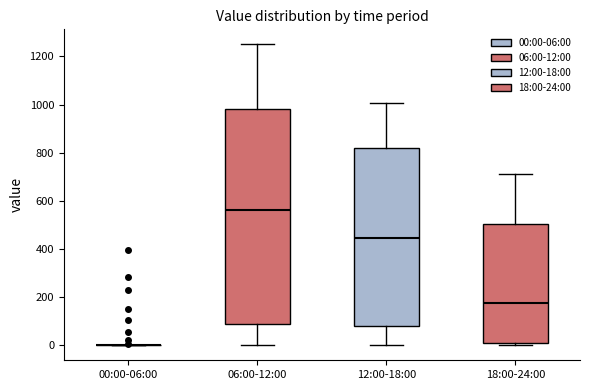

Reading left to right, read every box against the y-axis: the position of its median line, the range the box covers, and the ends of its whiskers. The values are not printed on the chart, so give them approximately, as read against the axis.

00:00-06:00: box collapsed to a line at 0, whiskers 0 to 0
06:00-12:00: median 560, box 80 to 980, whiskers 0 to 1260
12:00-18:00: median 440, box 80 to 820, whiskers 0 to 1000
18:00-24:00: median 180, box 0 to 500, whiskers 0 (just below the box's lower edge) to 720